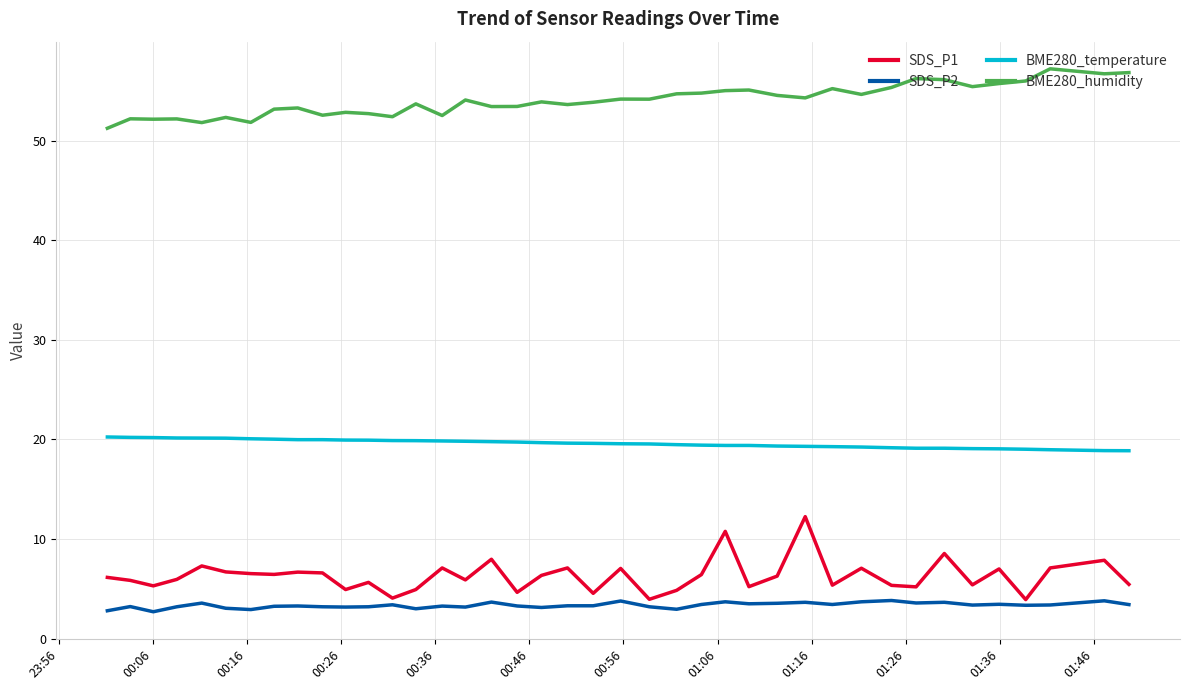

True or false: BME280_temperature and SDS_P1 intersect in this chart.

False